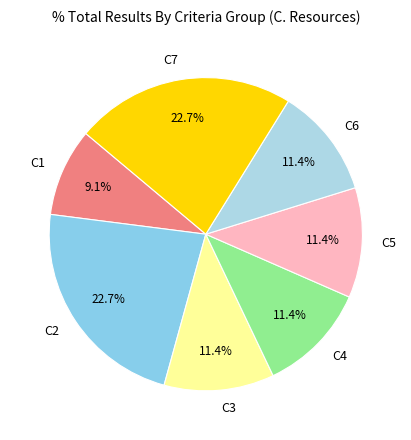

What percentage is the C2 slice, to the nearest percent?

23%